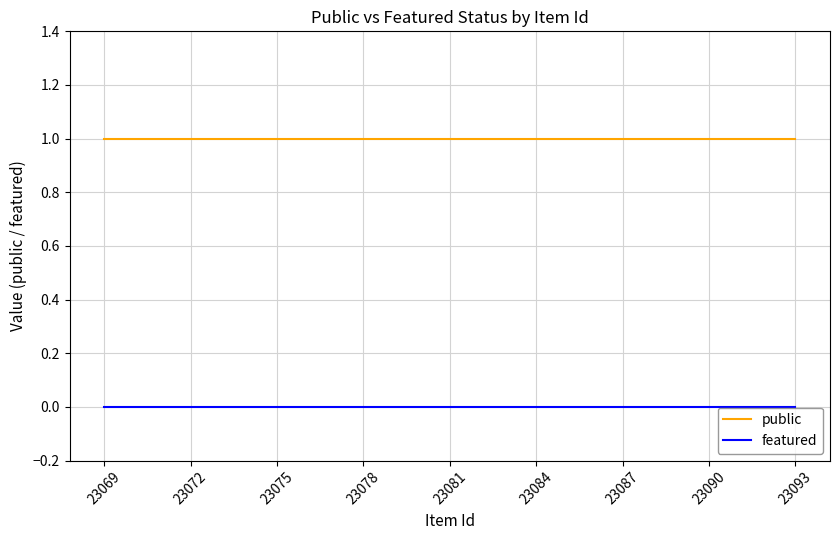

At which category does the chart reach its minimum across all series?

23093